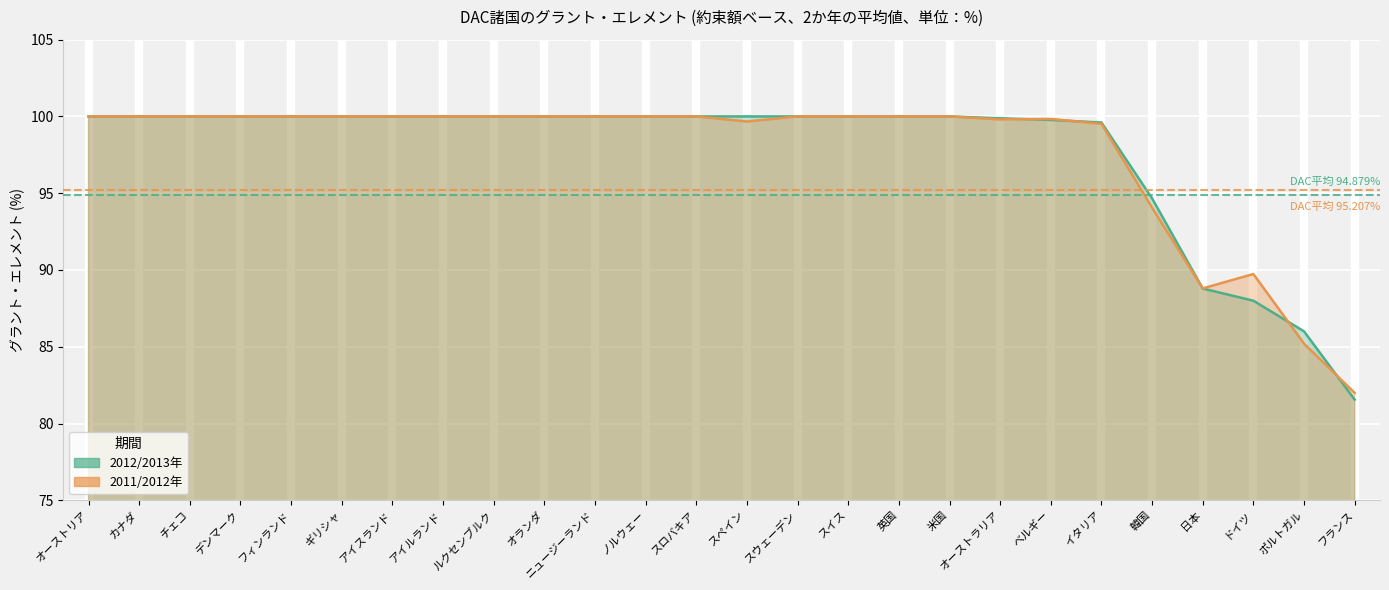

What is the label of the 13th point from the left?

スロバキア